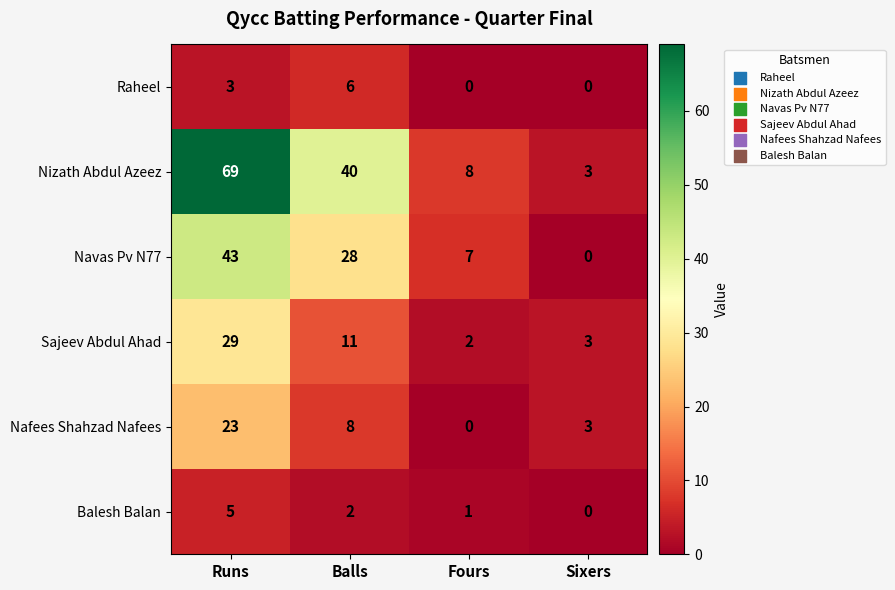

Which category has the lowest value in the Navas Pv N77 series?

Sixers